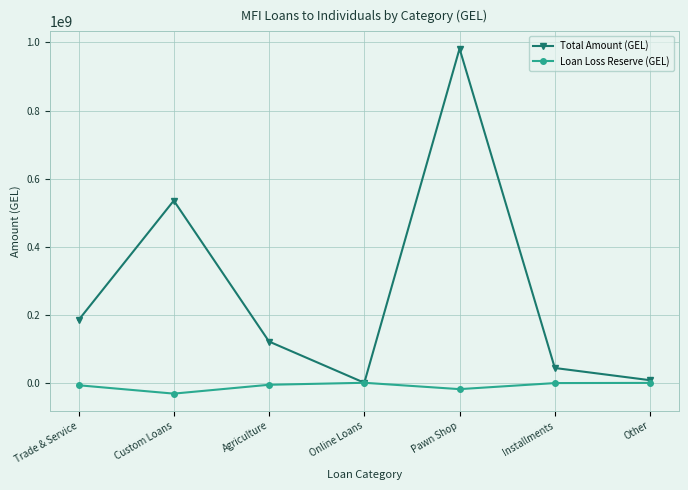

True or false: Total Amount (GEL) has more than 1 points higher than both neighbors.

True